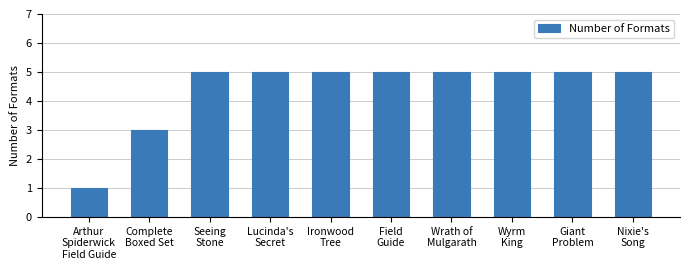

What is the value of the 4th bar from the left?

5